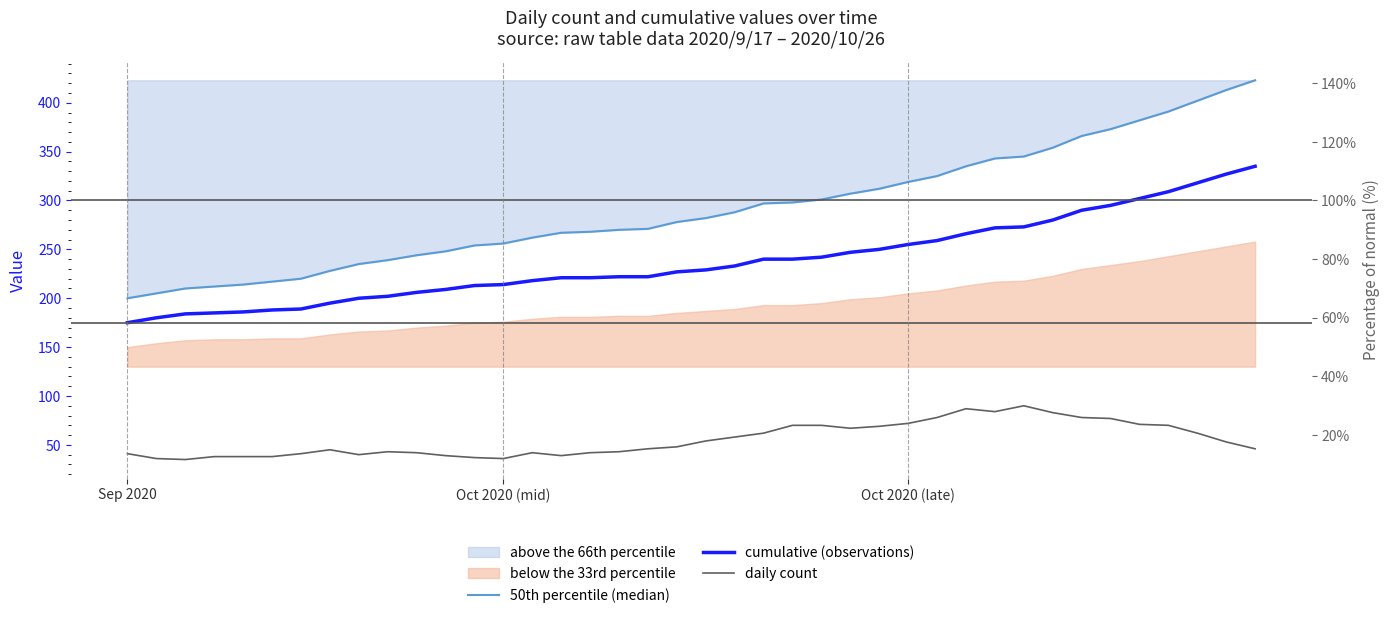

True or false: cumulative (observations) has more than 0 interior local peaks.

False